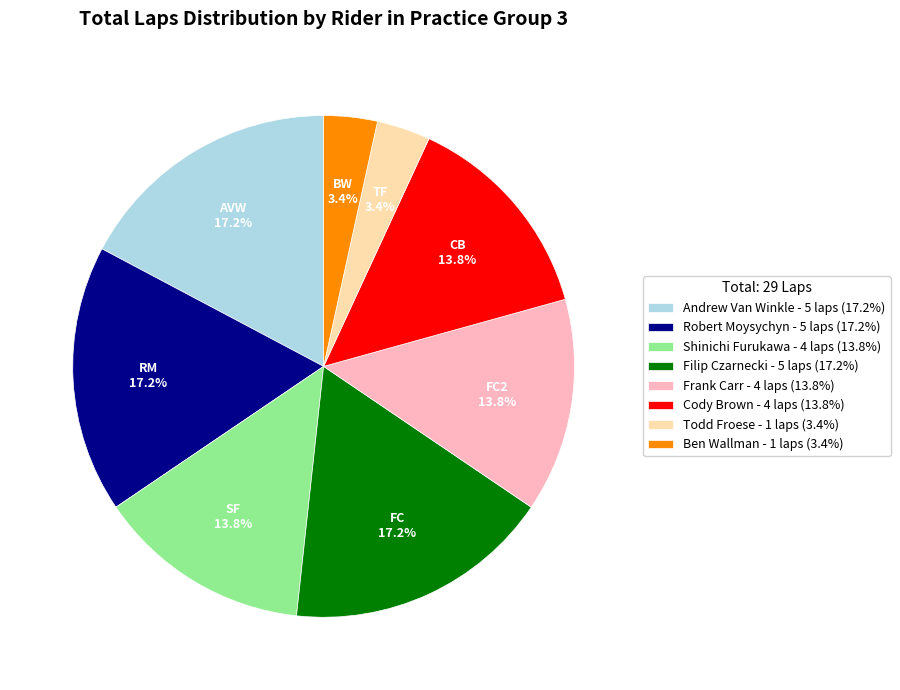

To the nearest percent, what is the difference between the largest and smallest slice percentages?

14%